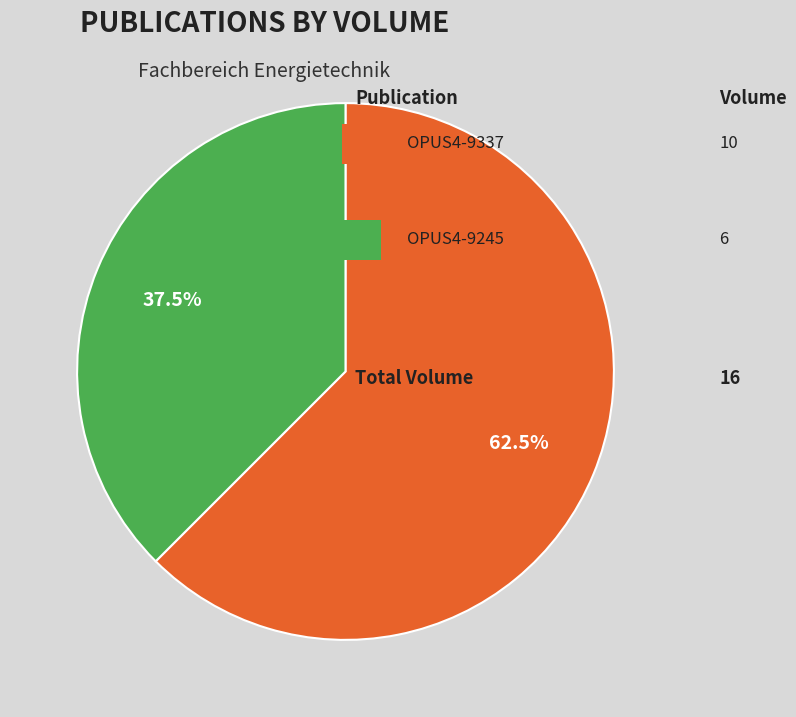

To the nearest percent, what is the average slice percentage?

50%